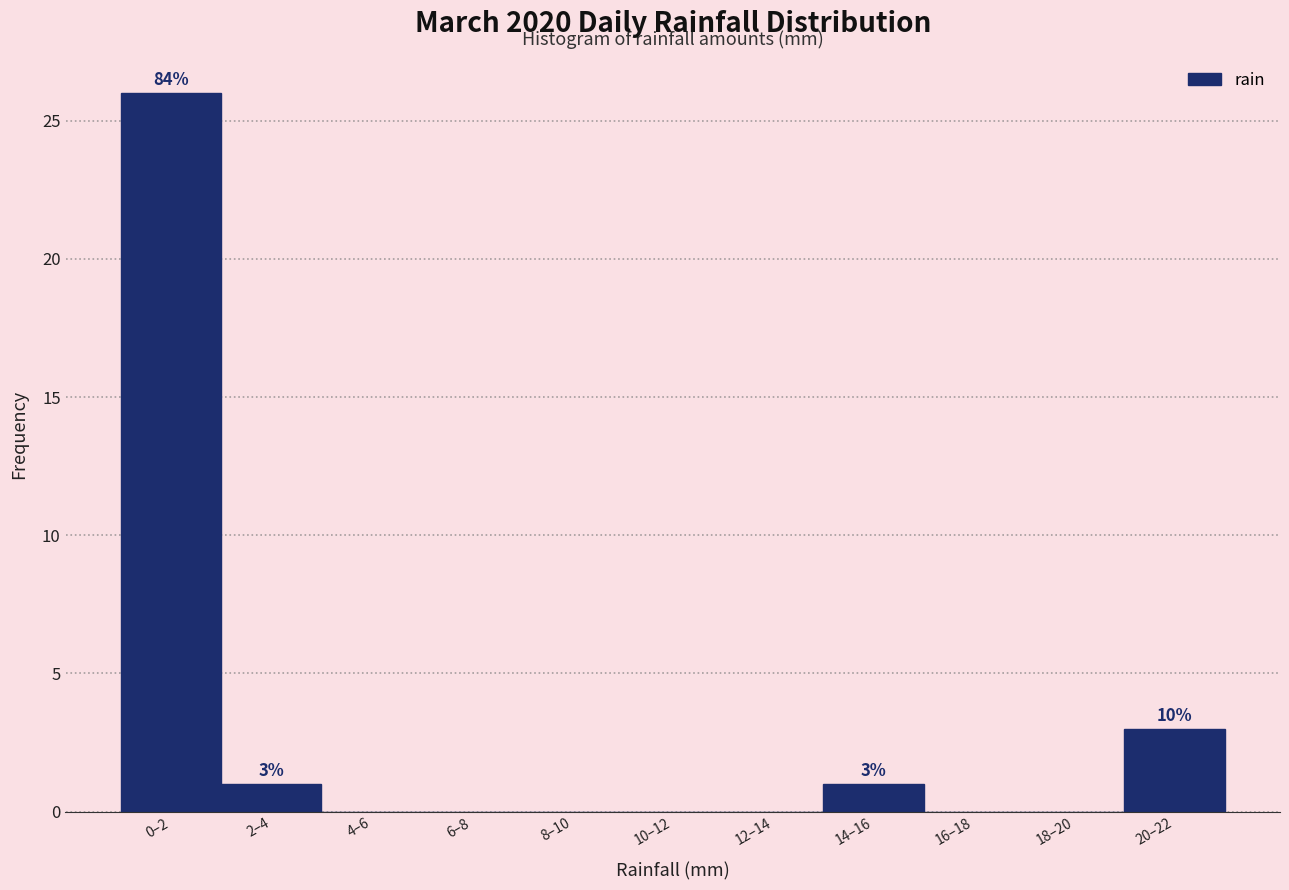

Reading left to right, extract all data points from this chart.

0–2=26	2–4=1	4–6=0	6–8=0	8–10=0	10–12=0	12–14=0	14–16=1	16–18=0	18–20=0	20–22=3